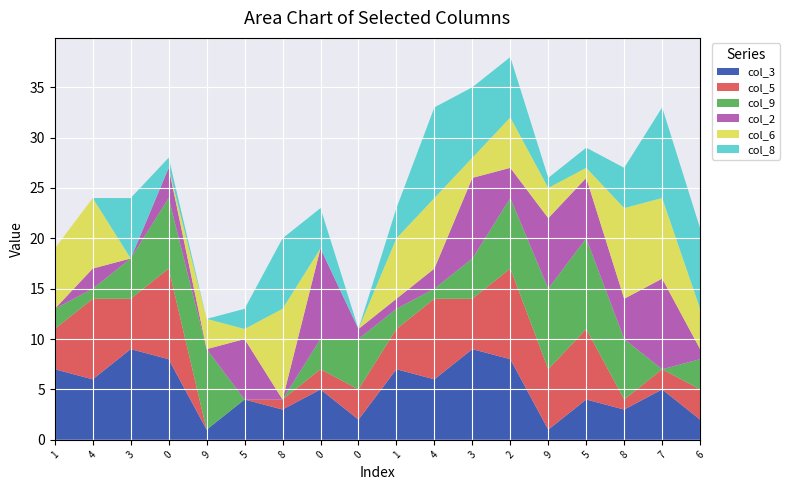

Reading right to left, list all the values displayed in this chart.

col_3: 2	5	3	4	1	8	9	6	7	2	5	3	4	1	8	9	6	7
col_5: 3	2	1	7	6	9	5	8	4	3	2	1	0	0	9	5	8	4
col_9: 3	0	6	9	8	7	4	1	2	5	3	0	0	8	7	4	1	2
col_2: 1	9	4	6	7	3	8	2	1	1	9	0	6	0	3	0	2	0
col_6: 4	8	9	1	3	5	2	7	6	0	0	9	1	3	0	0	7	6
col_8: 8	9	4	2	1	6	7	9	3	0	4	7	2	0	1	6	0	0